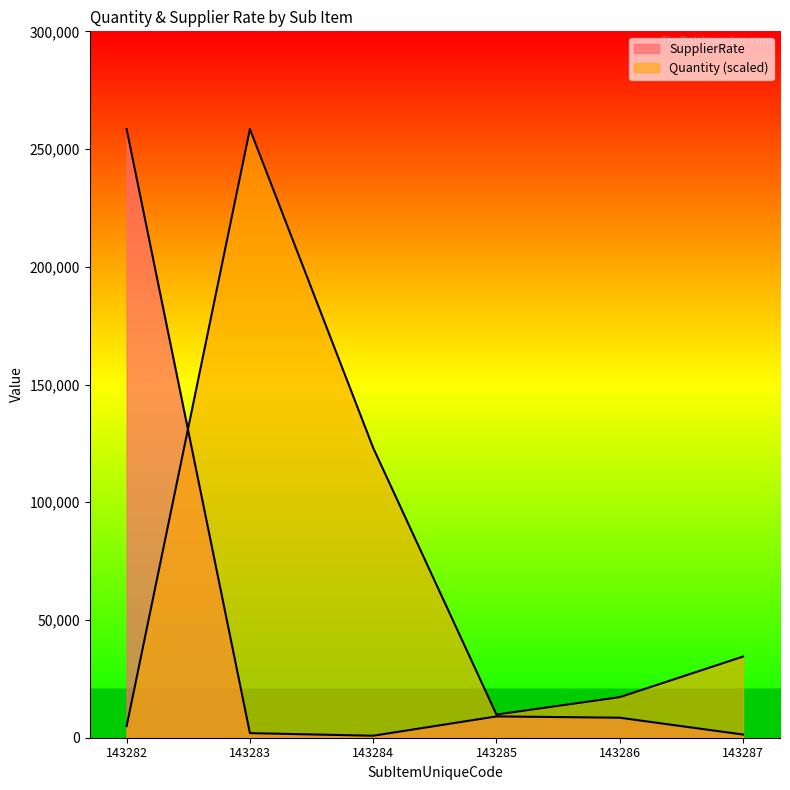

At which label is Quantity closest to 131711?

143284